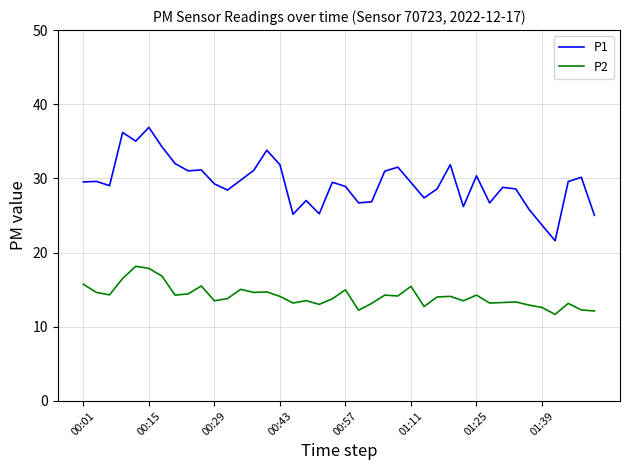

True or false: P1 and P2 intersect in this chart.

False